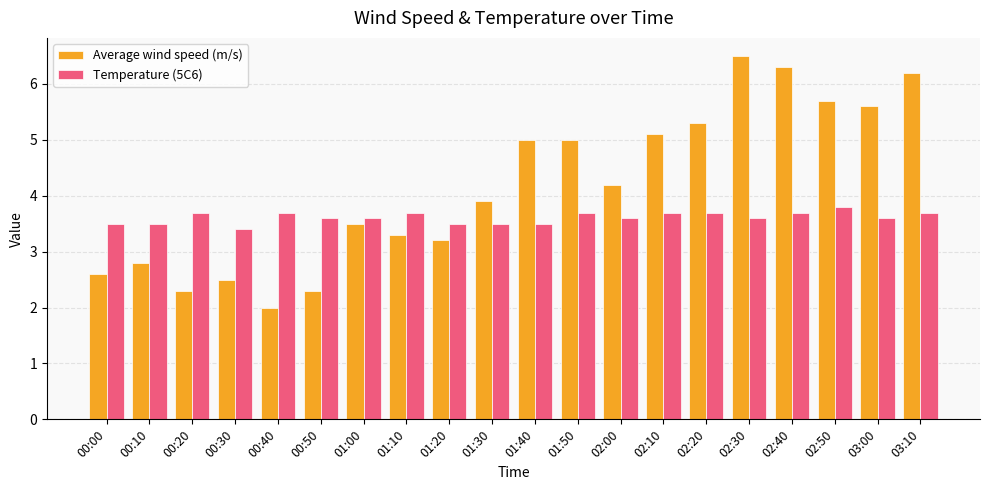

The Average wind speed (m/s) series shows 6.5 at 02:30. True or false?

True